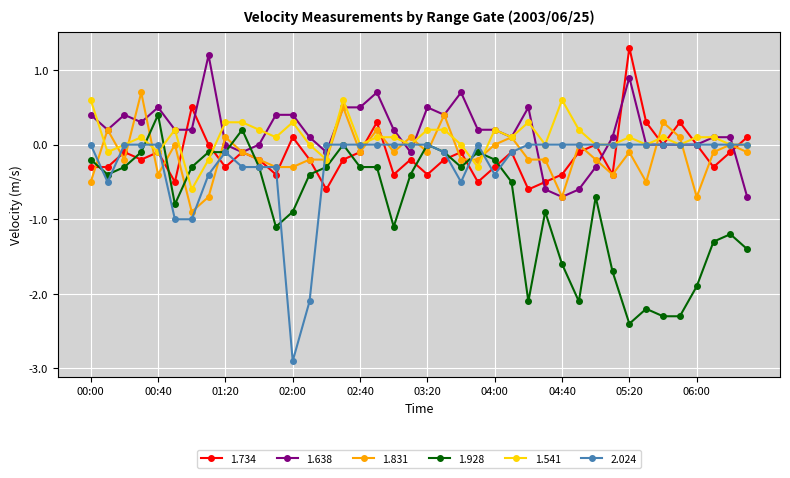

What is the difference between the maximum and minimum values in the 1.928 series?

2.8